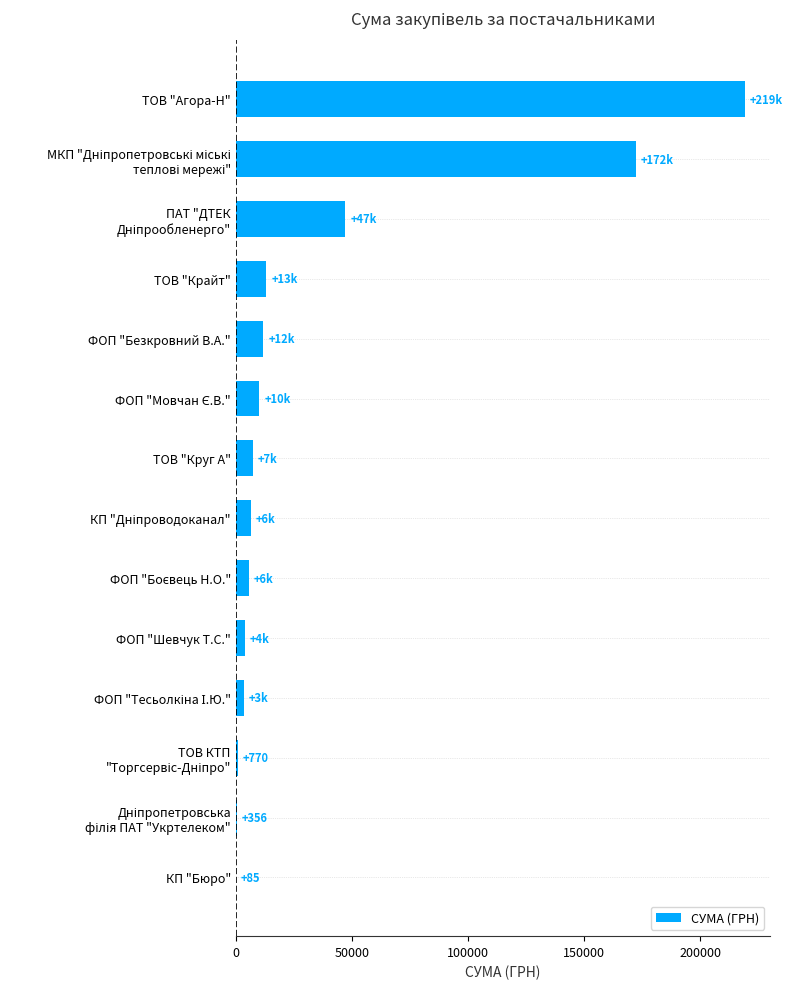

What is the sum of all values?

501121.3